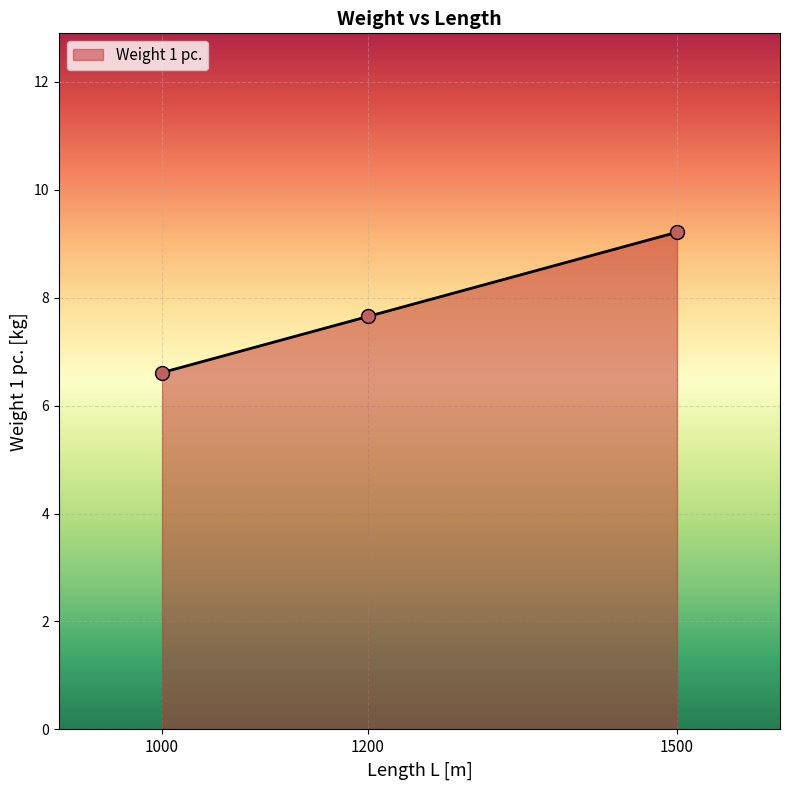

Which has a higher value, 1500 or 1200?

1500